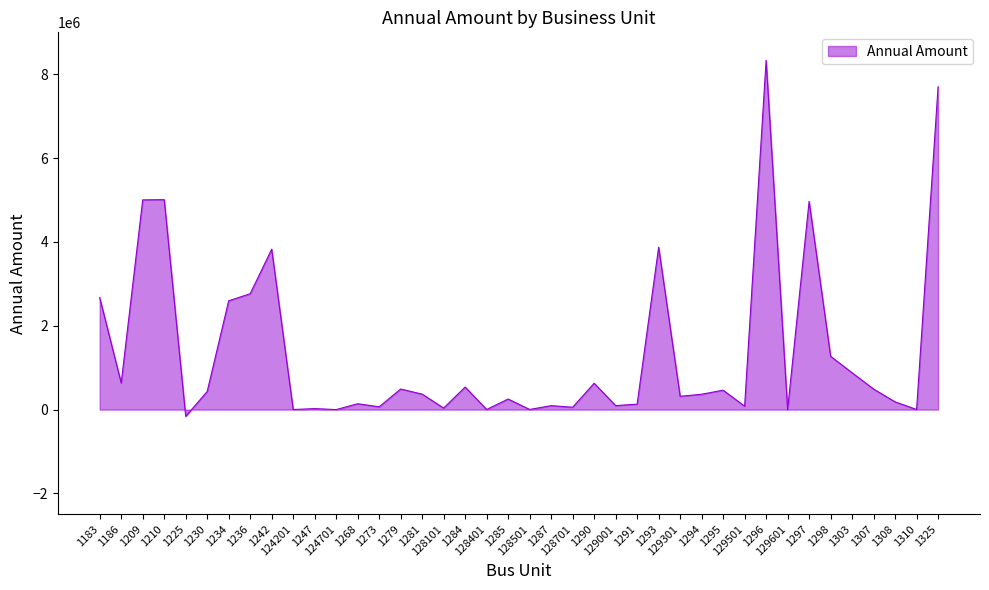

What is the maximum value shown in the chart?

8333160.4